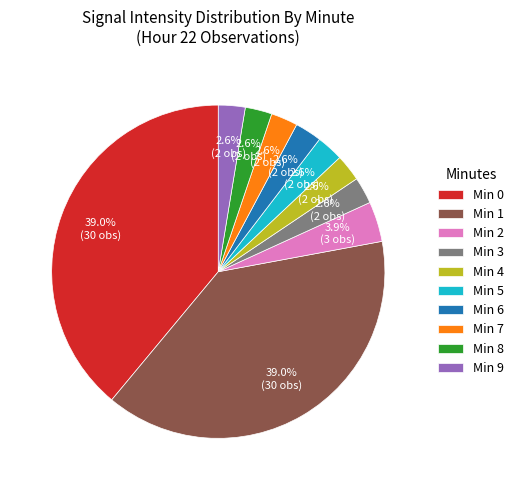

To the nearest percent, what is the difference between the largest and smallest slice percentages?

36%